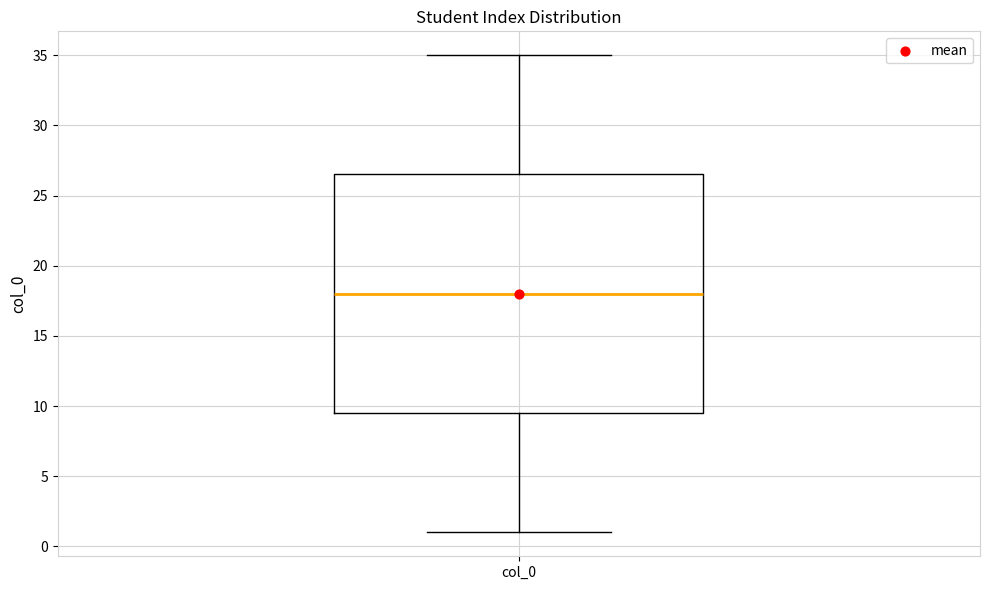

Read this box plot against the y-axis: the position of the median line, the range covered by the box, and the ends of both whiskers. The values are not printed on the chart, so give them approximately, as read against the axis.

median 18.0, box 9.5 to 26.5, whiskers 1.0 to 35.0